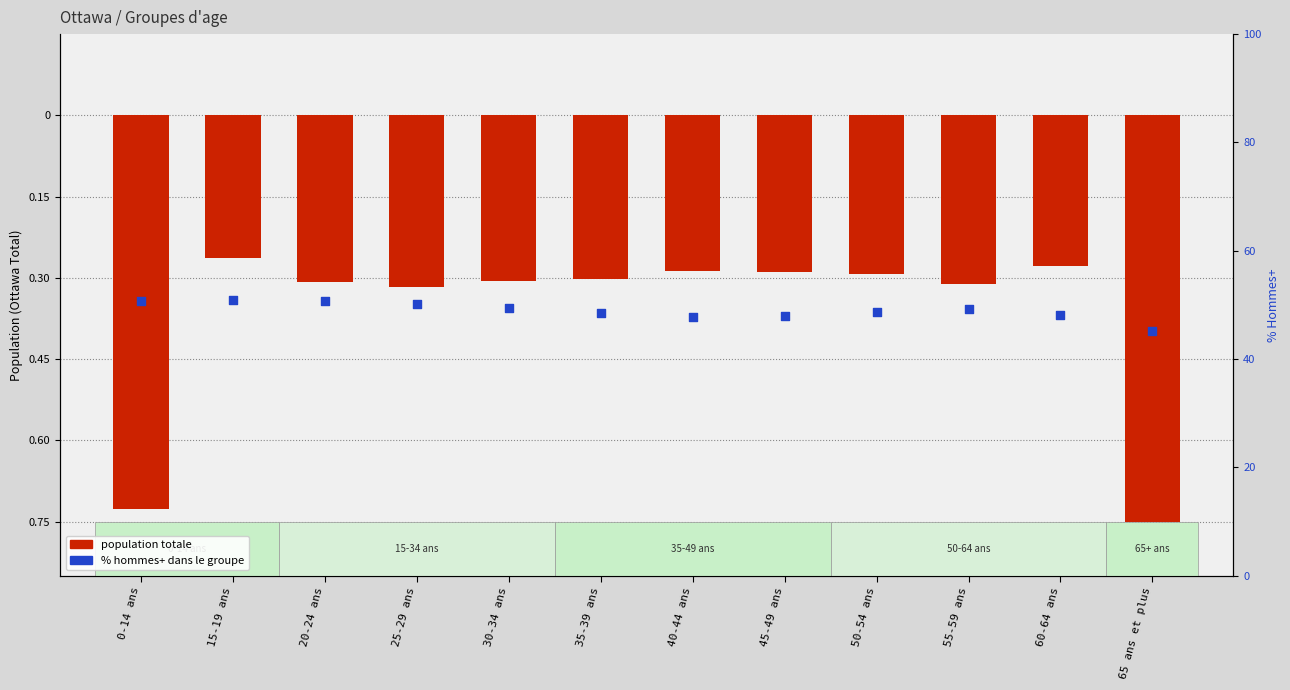

Which series has the largest total across all categories?

% hommes+ dans le groupe